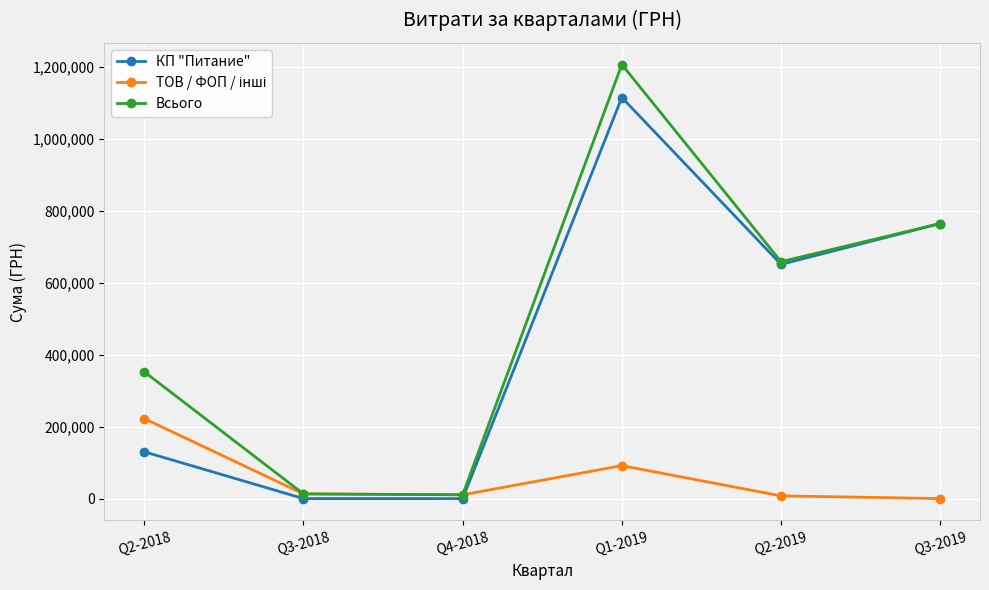

What is the maximum value shown in the chart?

1207350